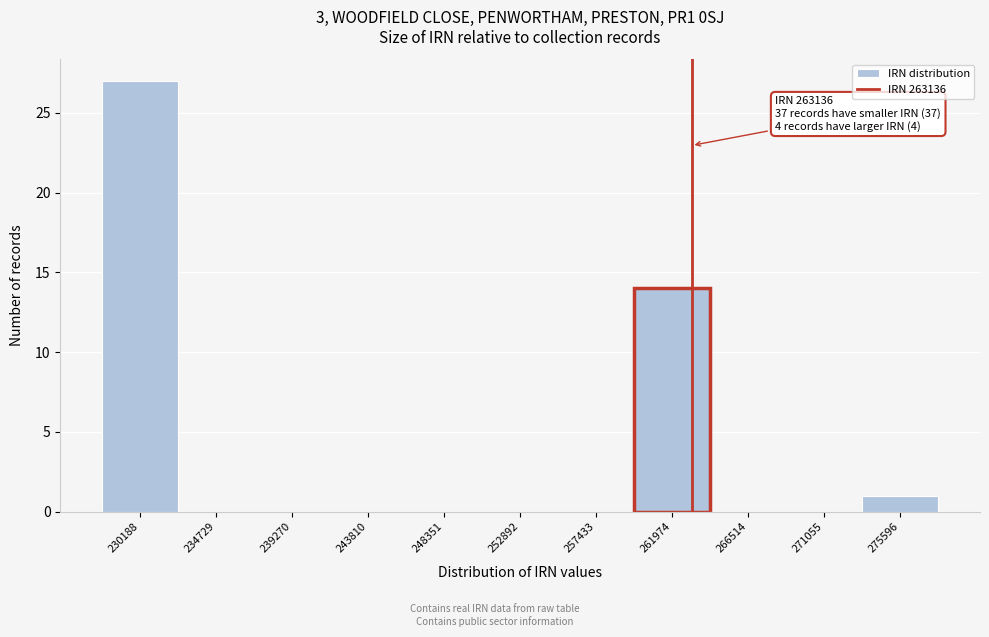

Over which range of the x-axis is the bar tallest?

228000 to 232500